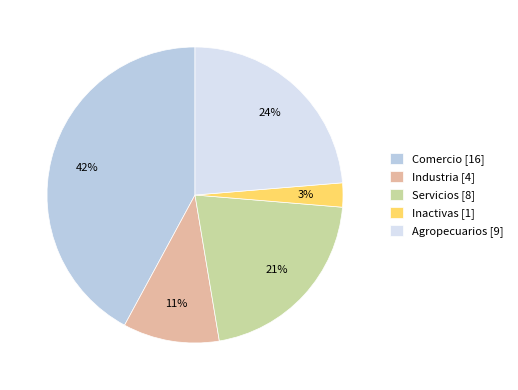

Which slice is the smallest?

Inactivas